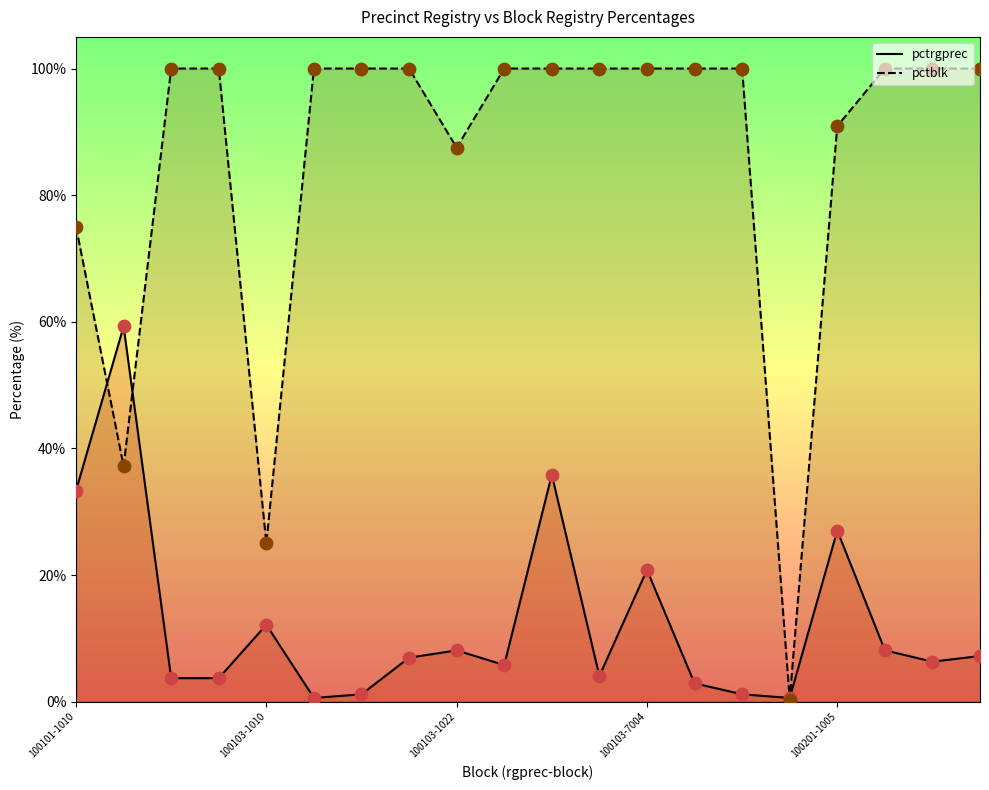

At how many categories does at least one series exceed 20?

19